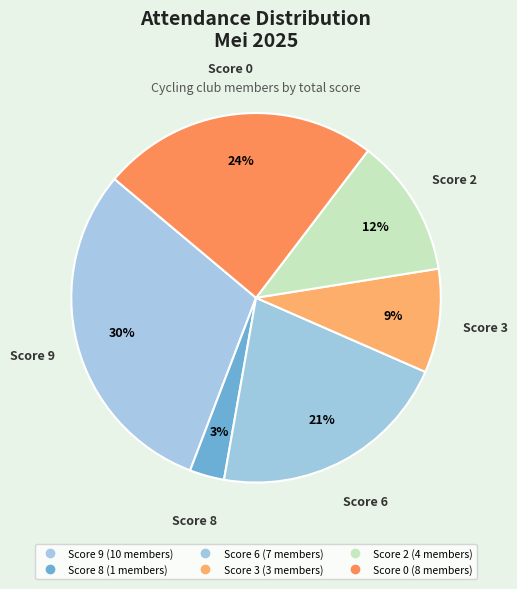

What is the largest slice in the pie chart?

Total 9